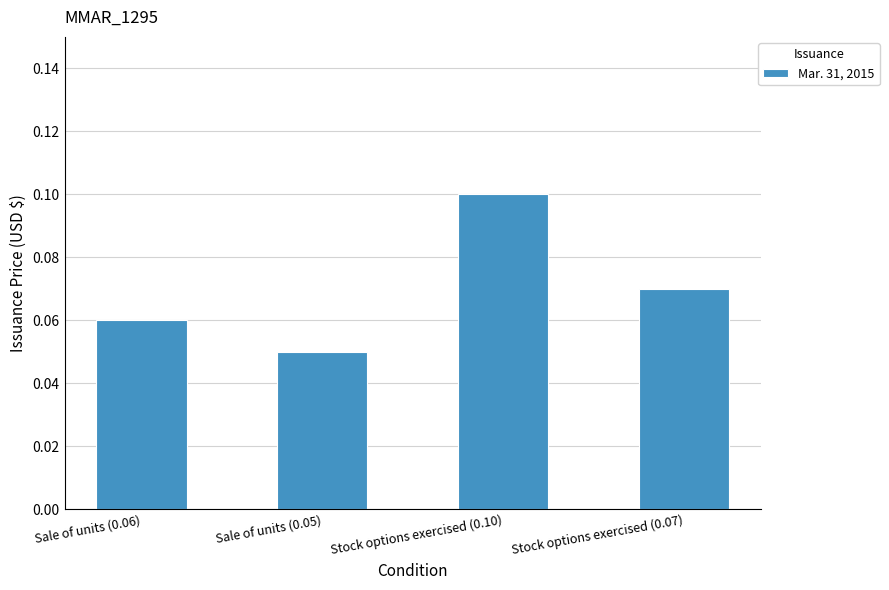

What is the sum of all values?

0.3